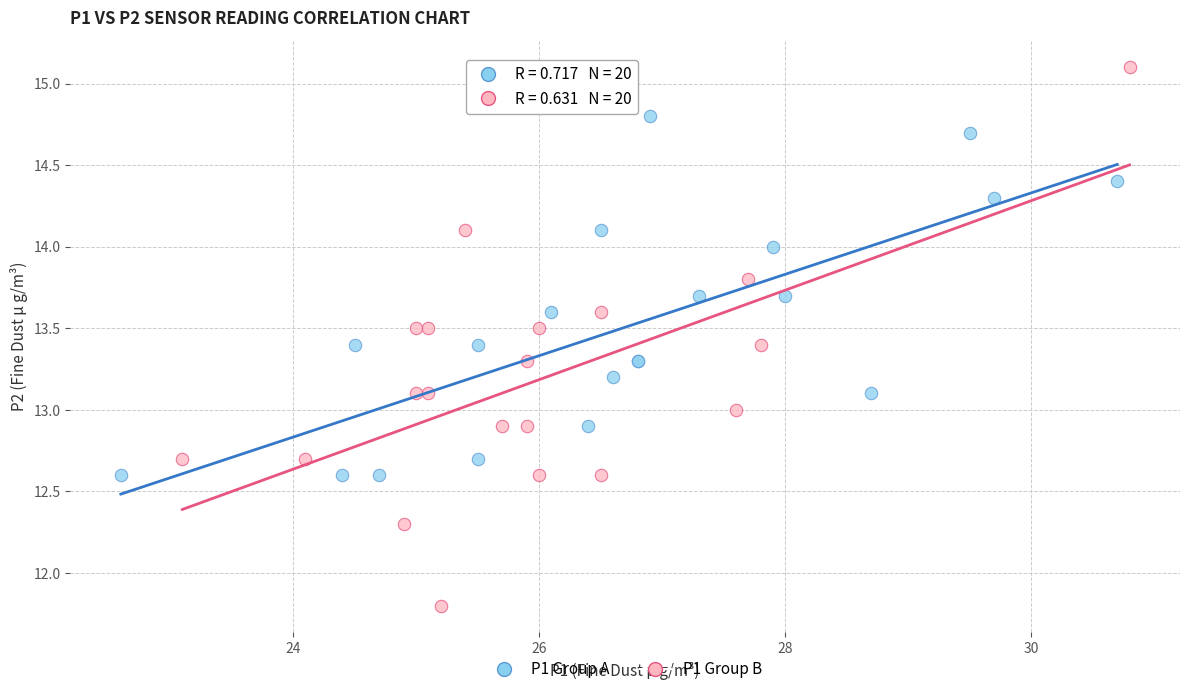

Which series has the largest Y range (max minus min)?

P1 Group B